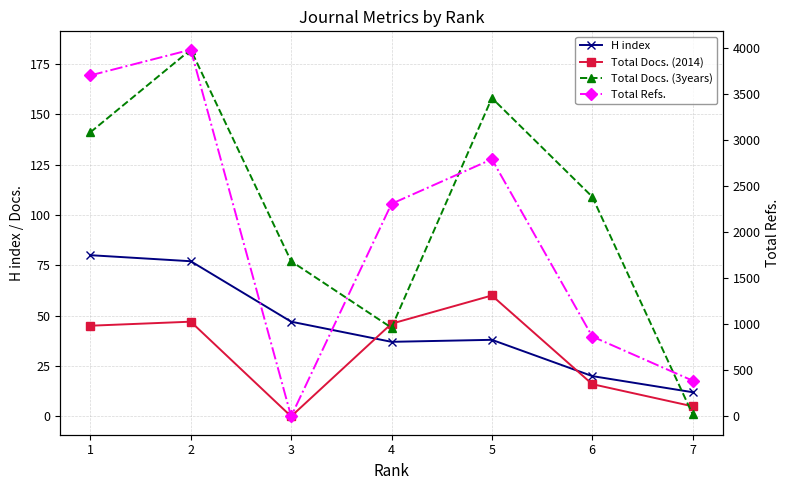

Where is the first local maximum for H index?

5